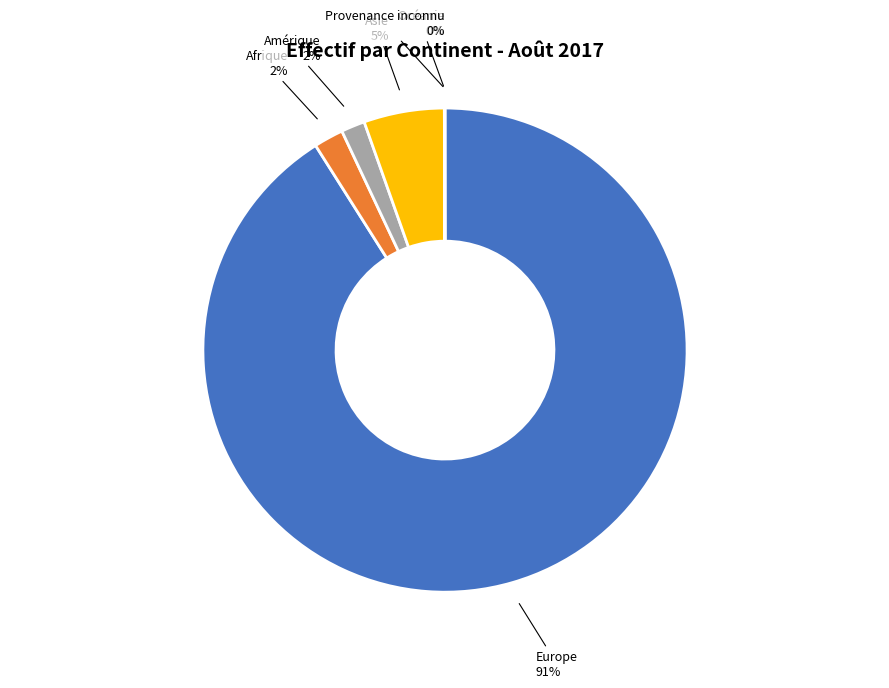

Which has a higher value, Europe or Afrique?

Europe